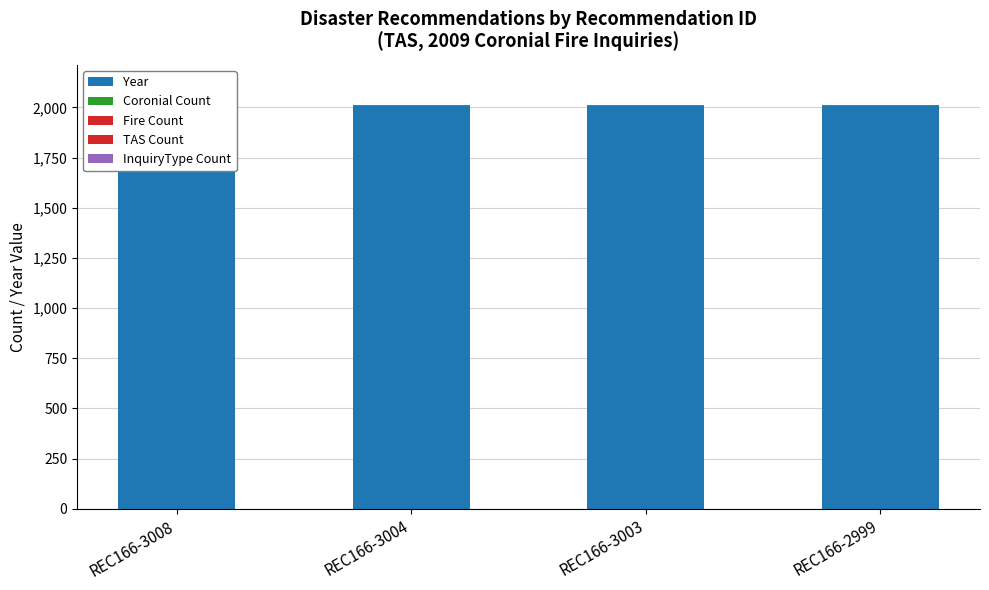

How many categories are shown in the chart?

4